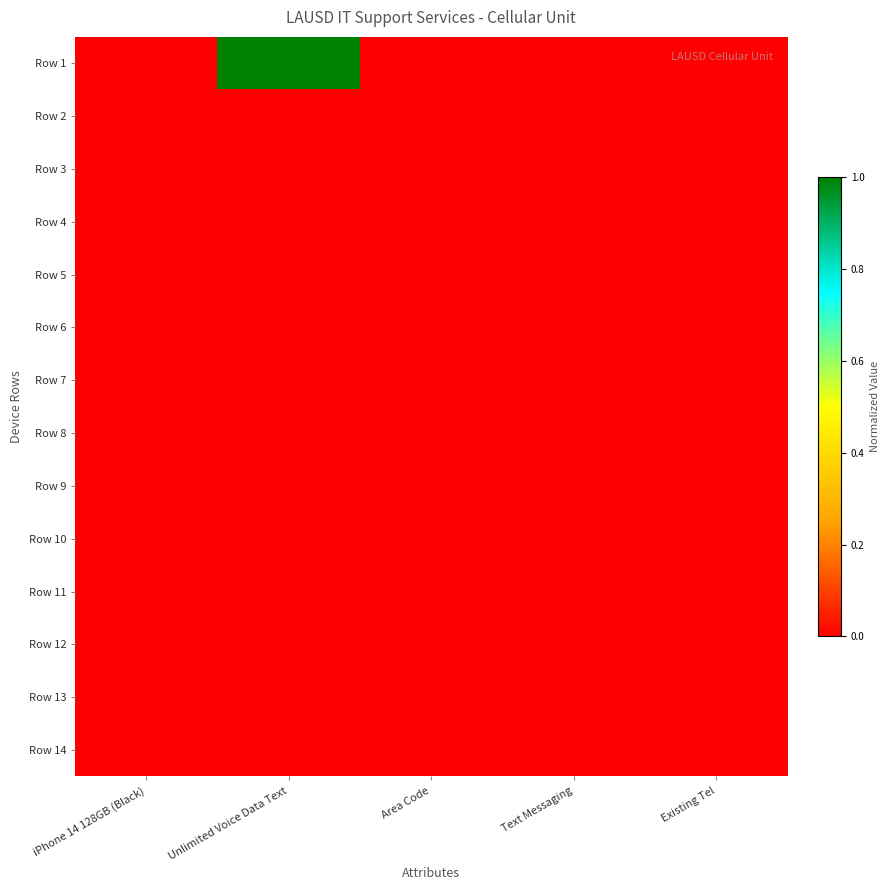

Which series has the largest total across all categories?

Row 1